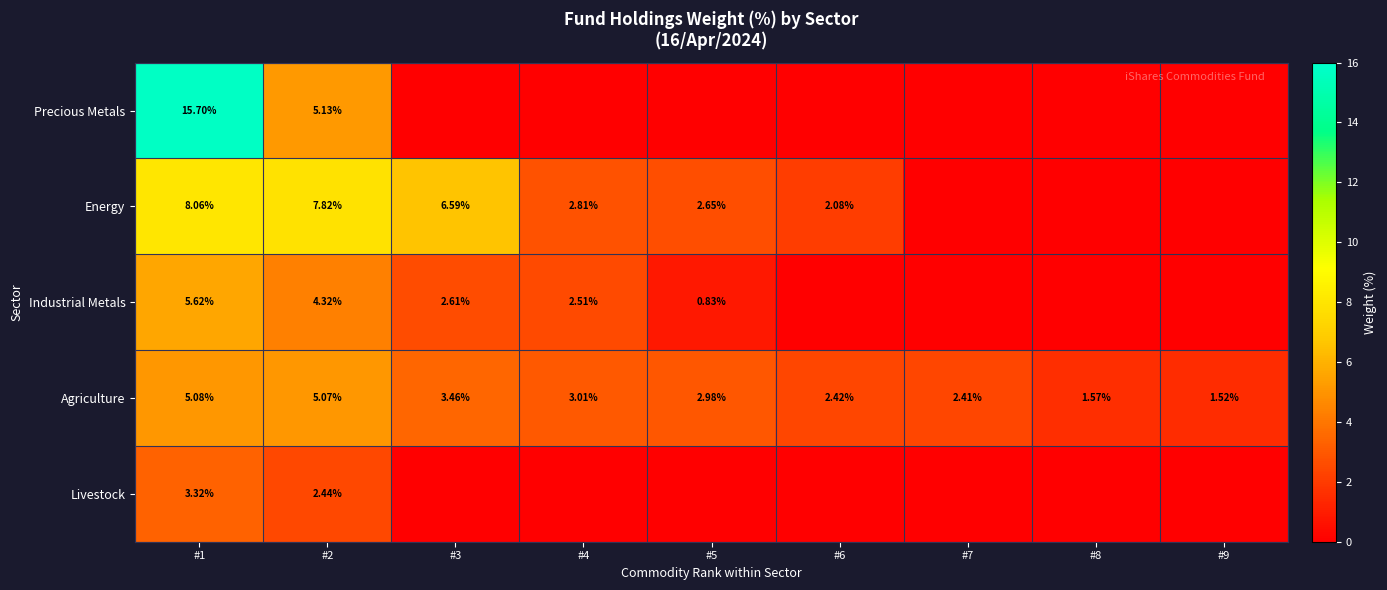

Is the value of Agriculture at #9 greater than the value of Energy at #2?

No